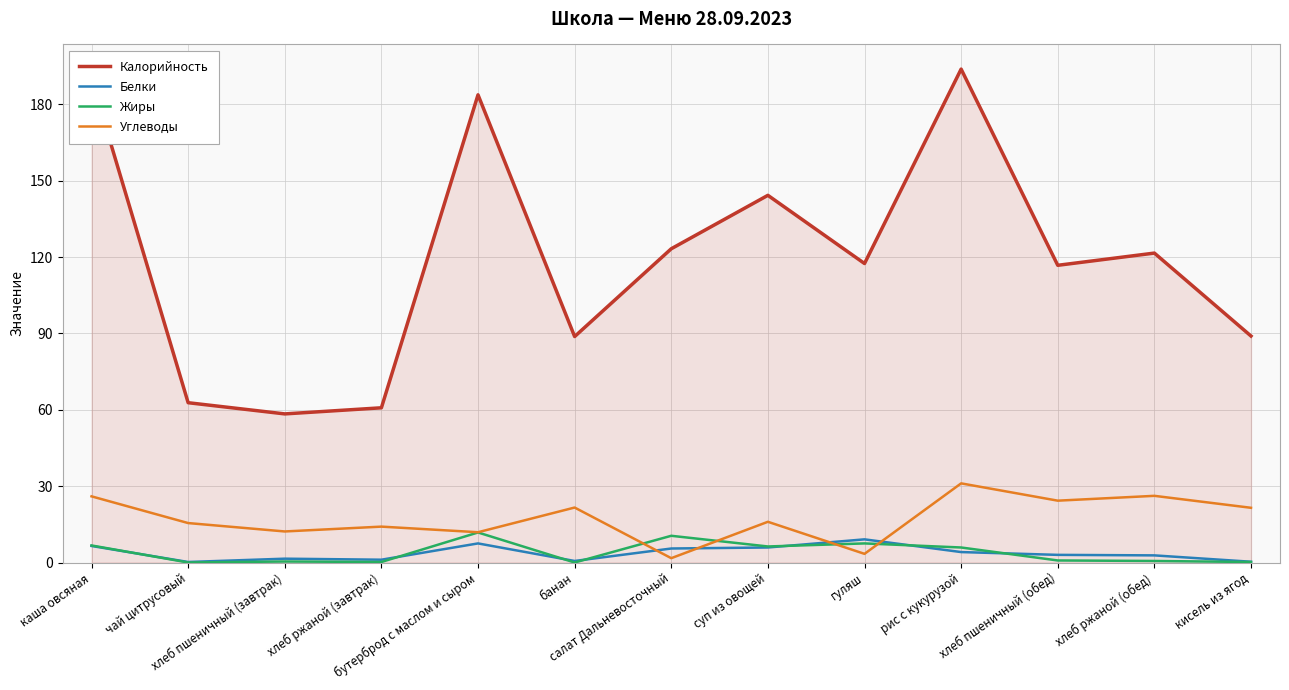

Count the number of categories in the chart.

13